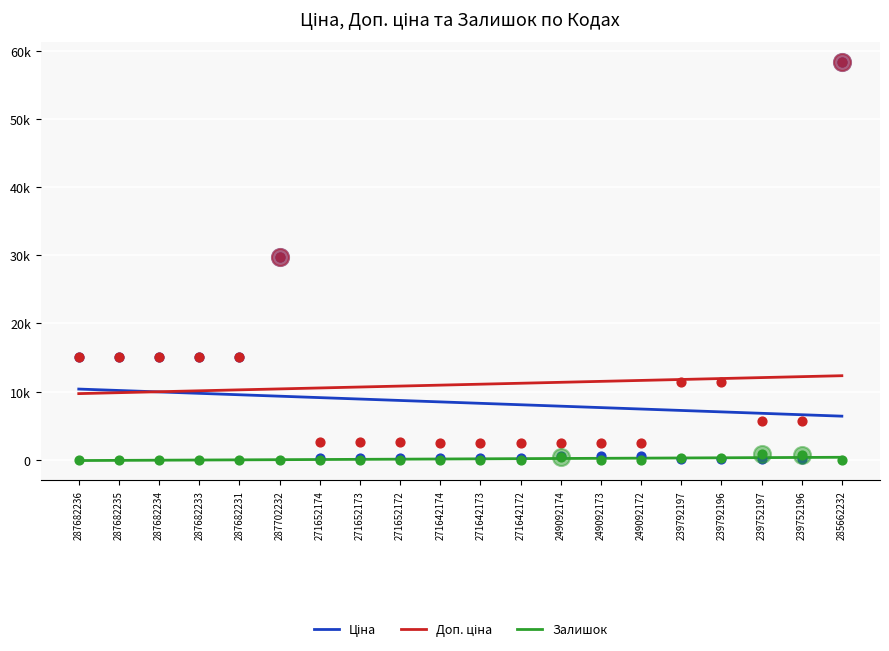

What is the total value across all series at 239792196?

19249.7